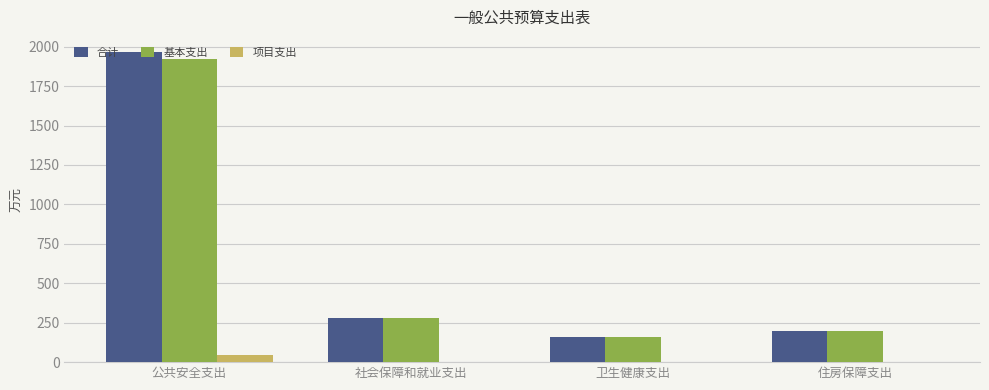

What is the total value across all series at 社会保障和就业支出?

558.9